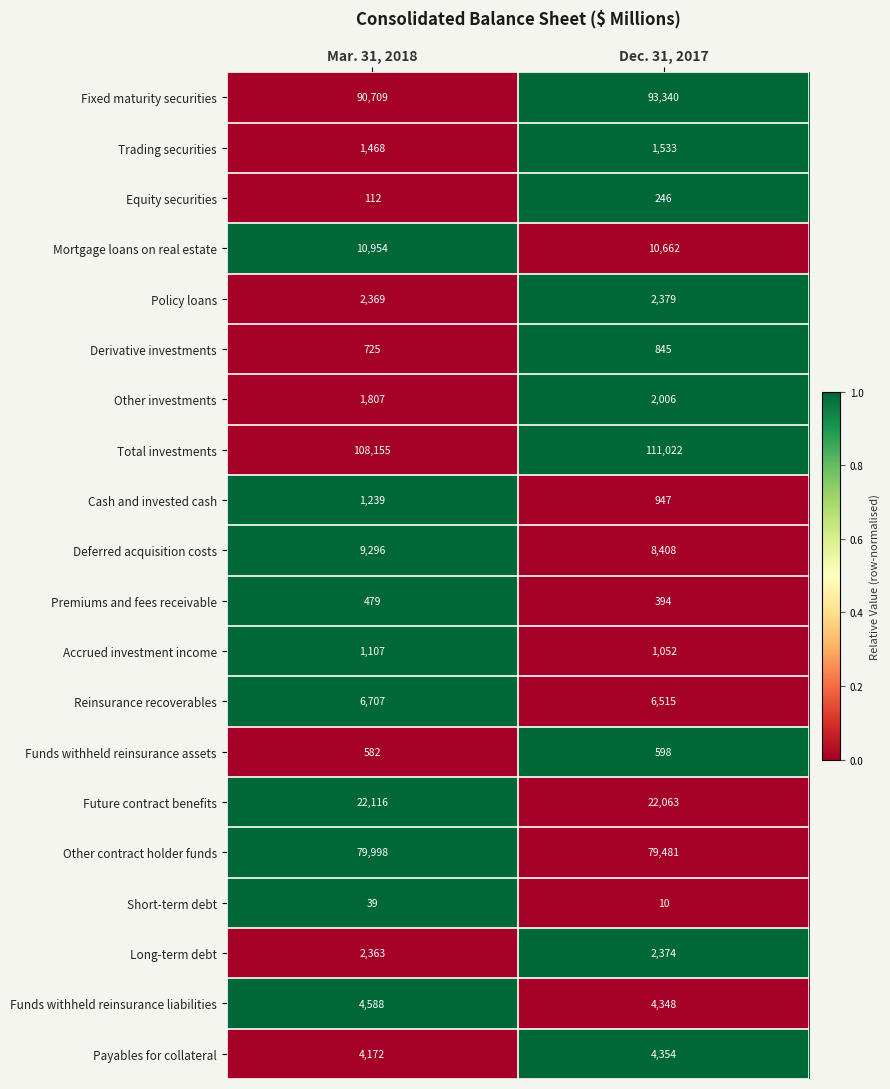

What is the average value of the Mortgage loans on real estate series?

10808